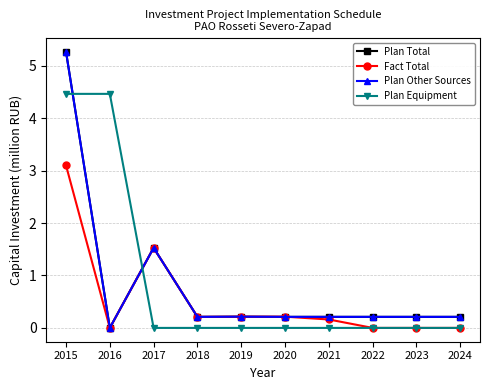

What is the difference between the maximum and second lowest values in the Fact Total series?

3.1